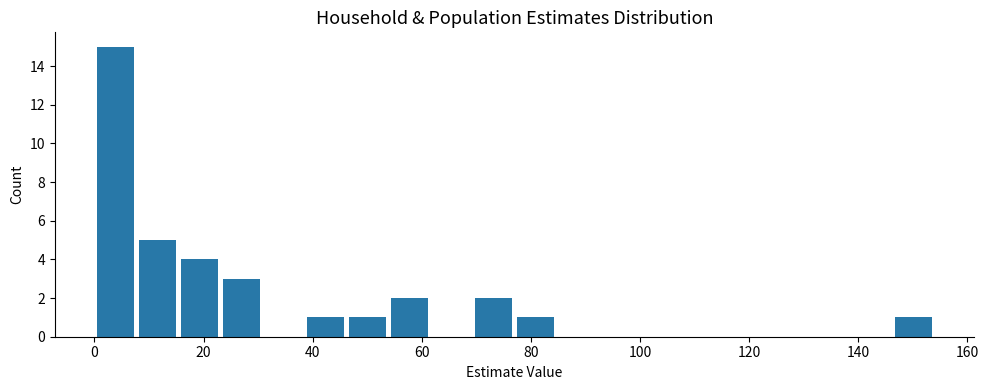

Around what value on the x-axis is the tallest bar? Give the approximate position of its centre, as read against the axis.

4